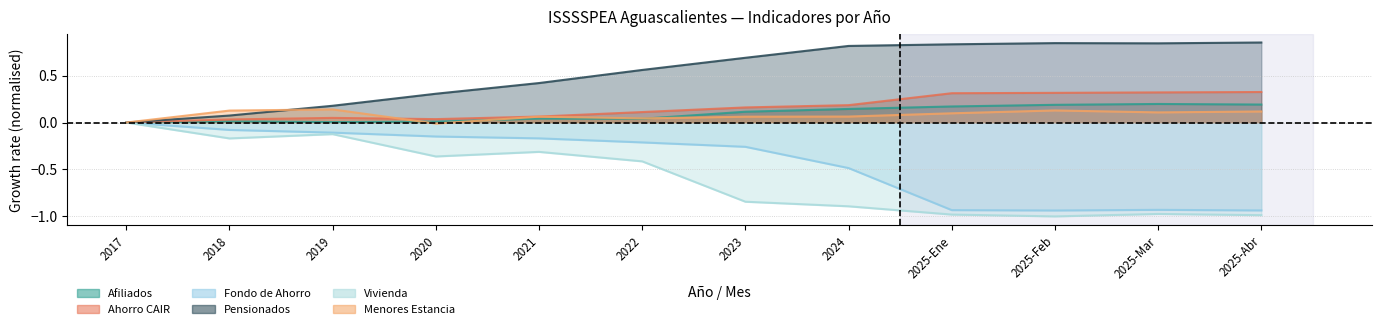

Which has a higher value, 2022 or 2024?

2024